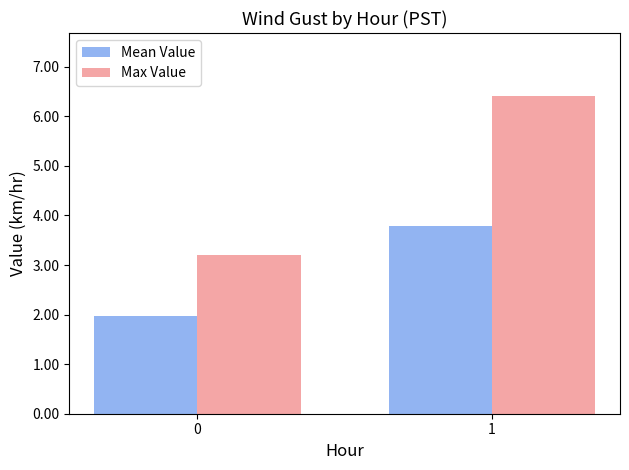

What are all the series names shown in the legend?

Mean Value, Max Value